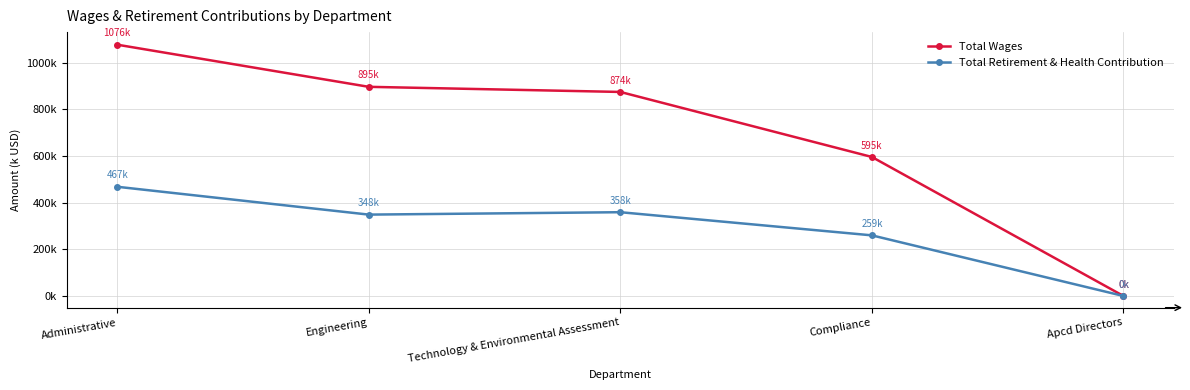

What is the sum of the Total Wages values at Engineering and Apcd Directors?

895978